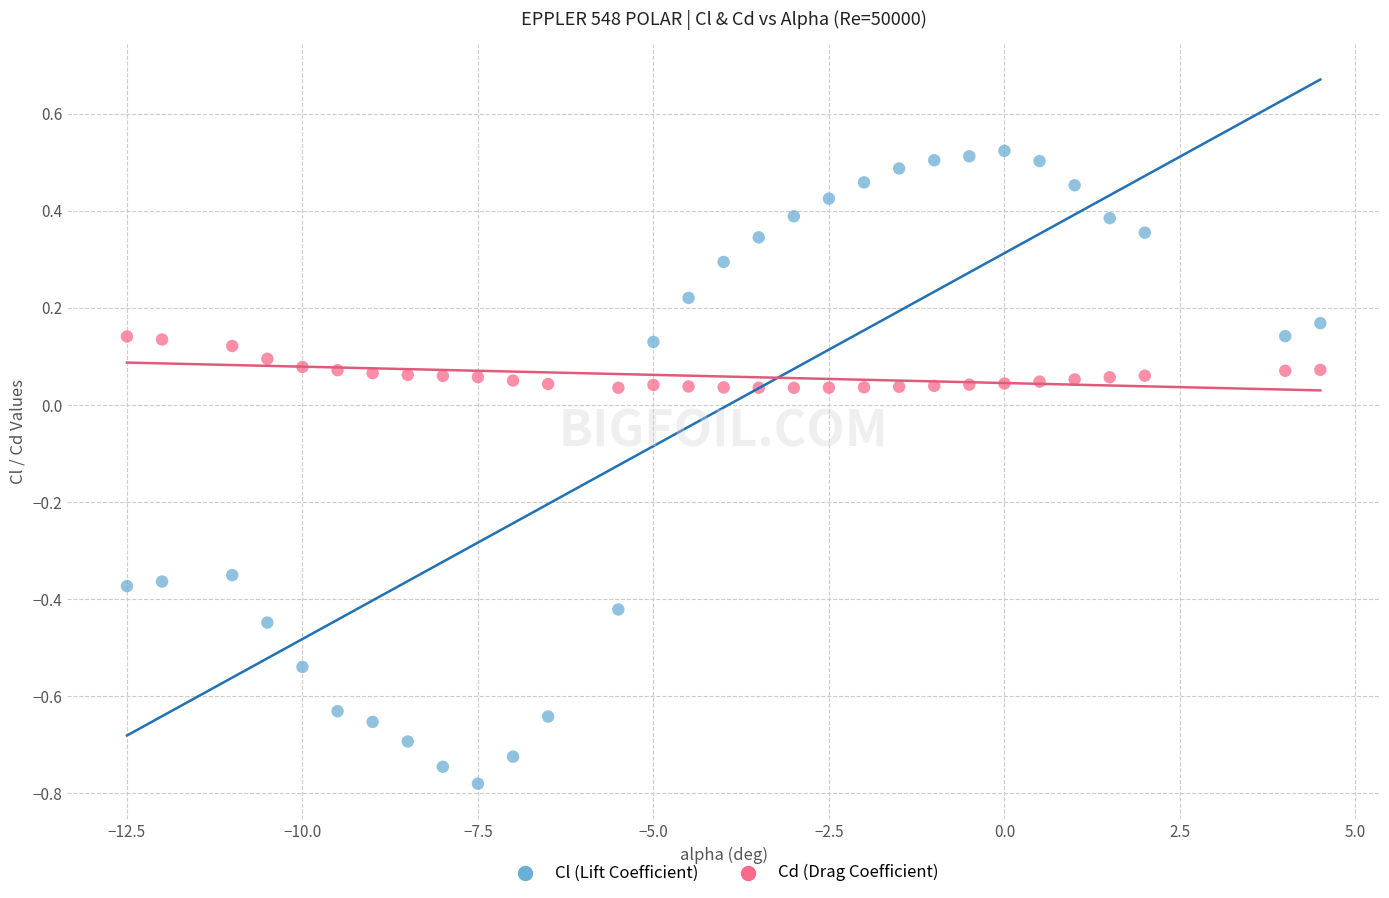

Across all data points, what is the range of Y values (max minus min)?

1.3